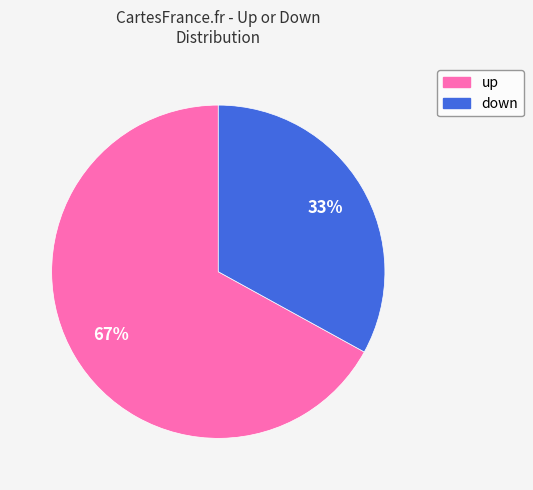

Approximately how many times larger is the value at down compared to up?

0.5